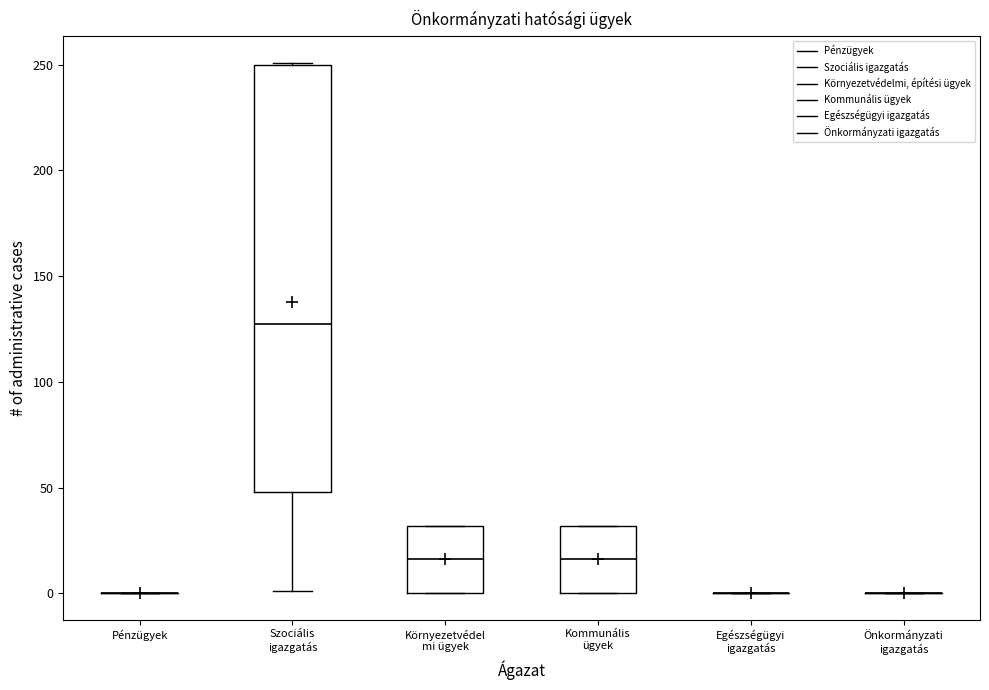

Reading left to right, read every box against the y-axis: the position of its median line, the range the box covers, and the ends of its whiskers. The values are not printed on the chart, so give them approximately, as read against the axis.

Pénzügyek: box collapsed to a line at 0, whiskers 0 to 0
Szociális igazgatás: median 130, box 50 to 250, whiskers 0 to 250
Környezetvédel mi ügyek: median 15, box 0 to 30, whiskers 0 to 30
Kommunális ügyek: median 15, box 0 to 30, whiskers 0 to 30
Egészségügyi igazgatás: box collapsed to a line at 0, whiskers 0 to 0
Önkormányzati igazgatás: box collapsed to a line at 0, whiskers 0 to 0